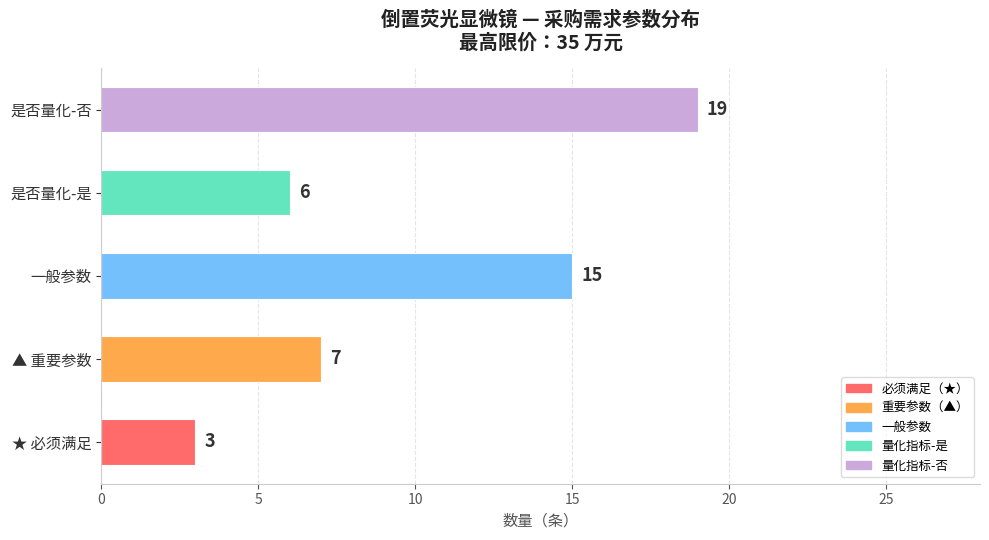

What is the sum of the values at 是否量化-是 and ★ 必须满足?

9